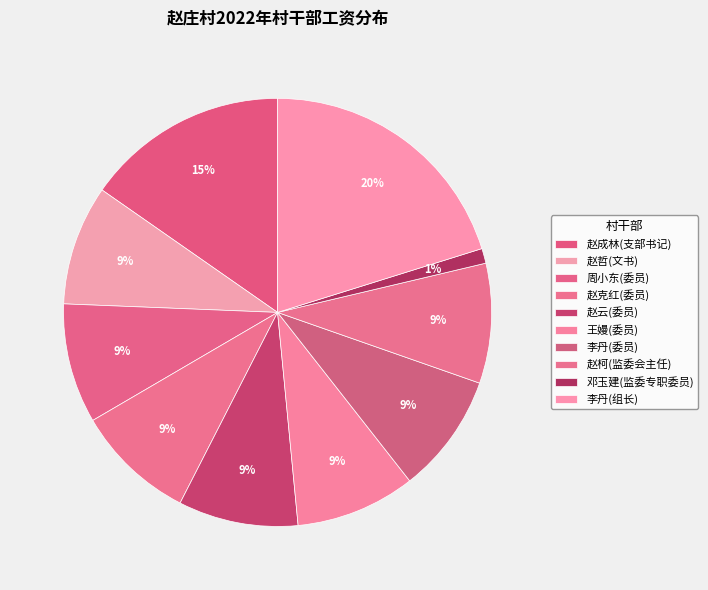

How many segments does this pie chart have?

10